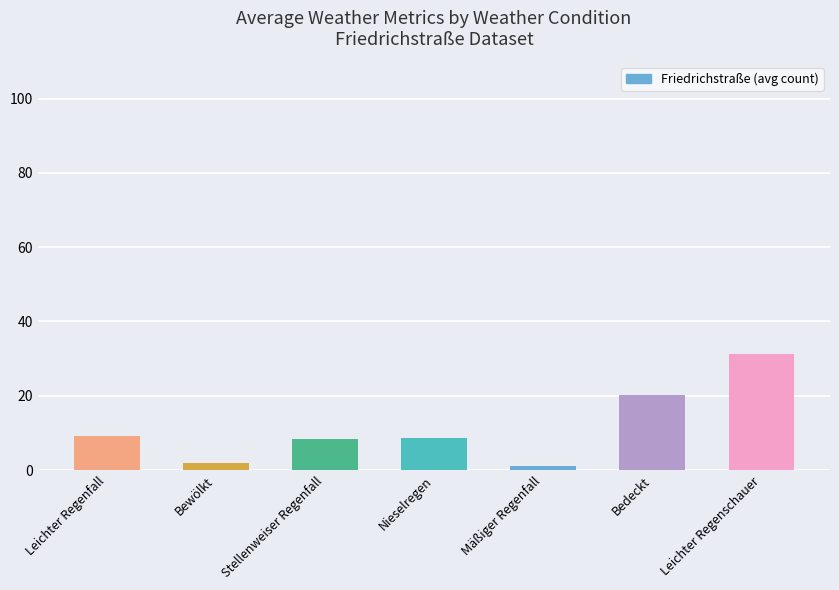

Is it true that the value at Stellenweiser Regenfall is 8.4?

True